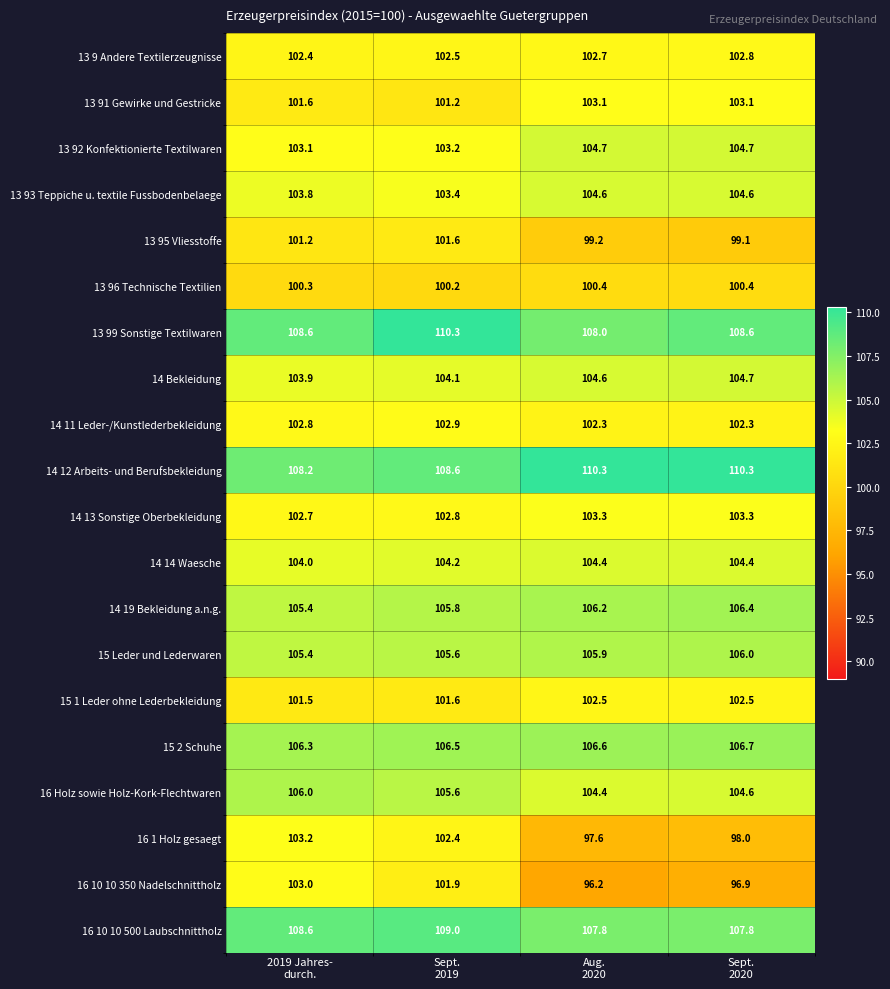

Which series has the widest spread of values?

16 10 10 350 Nadelschnittholz